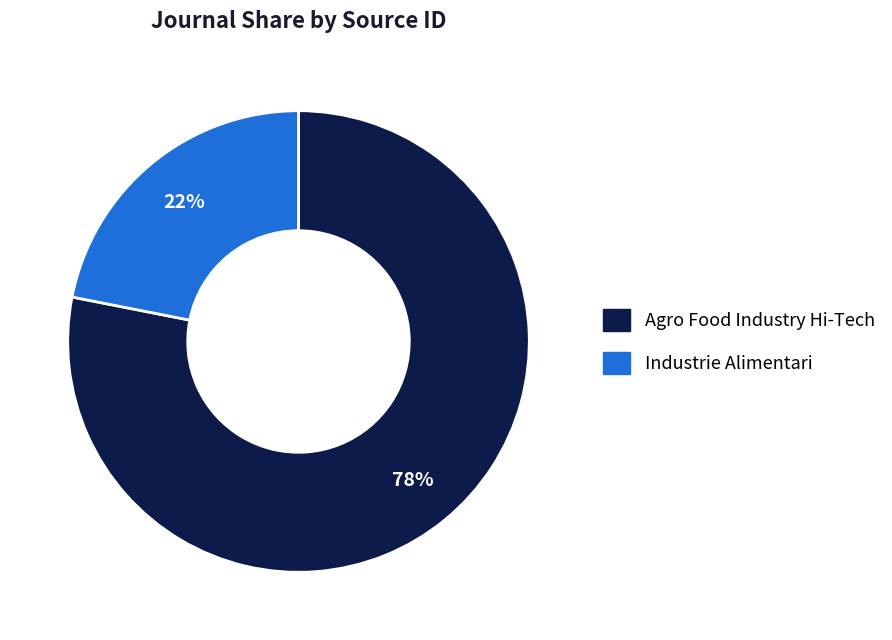

To the nearest percent, what portion does Industrie Alimentari represent?

22%